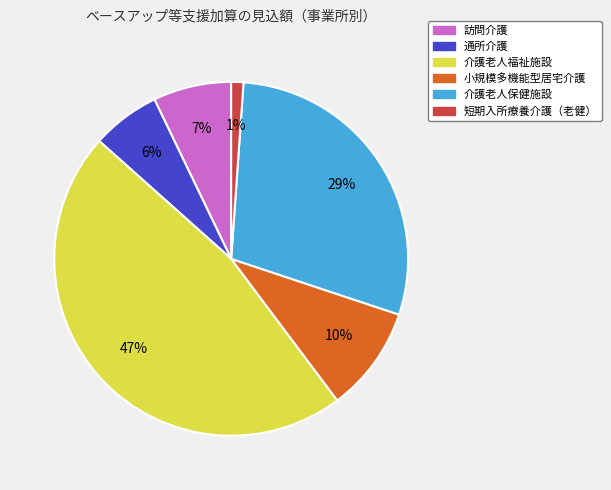

Is 介護老人保健施設 the majority of the pie?

No